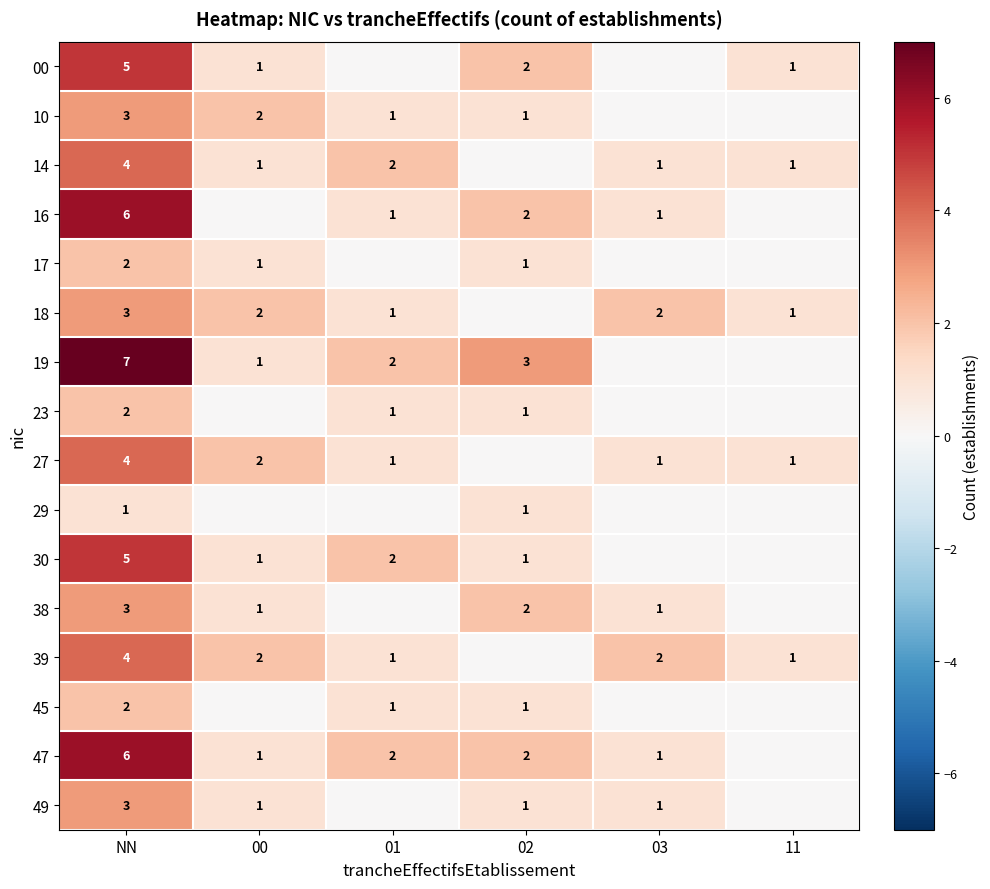

True or false: 17 has a value of 1 at 00.

True